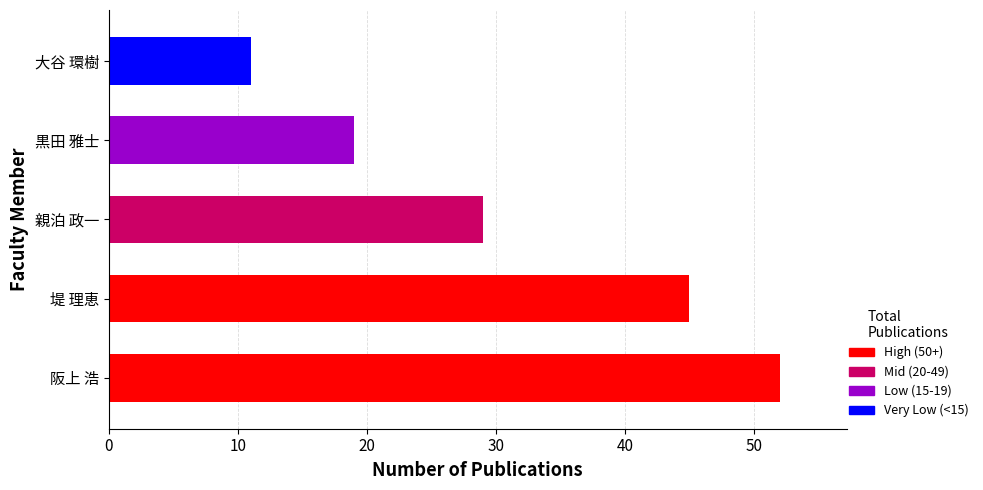

Between 大谷 環樹 and 黒田 雅士, which is larger?

黒田 雅士